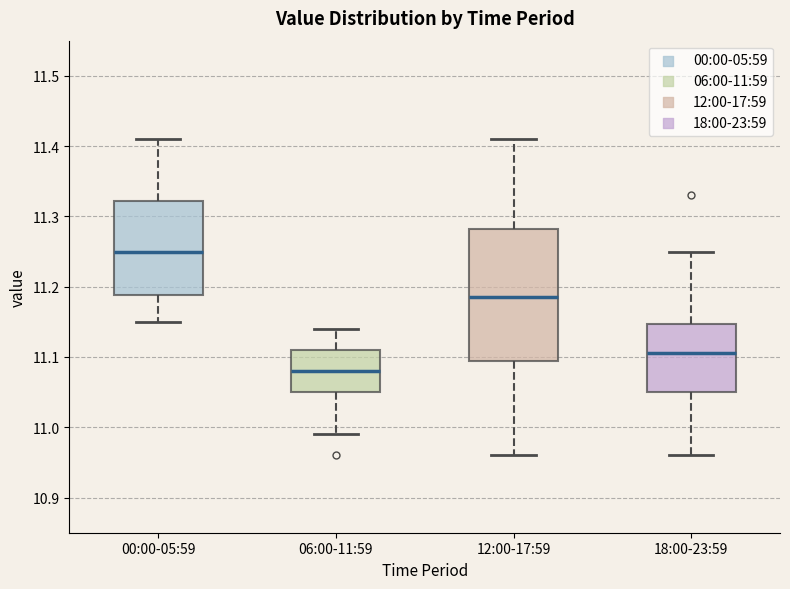

Comparing the boxes themselves (not the whiskers), which one is the tallest?

12:00-17:59